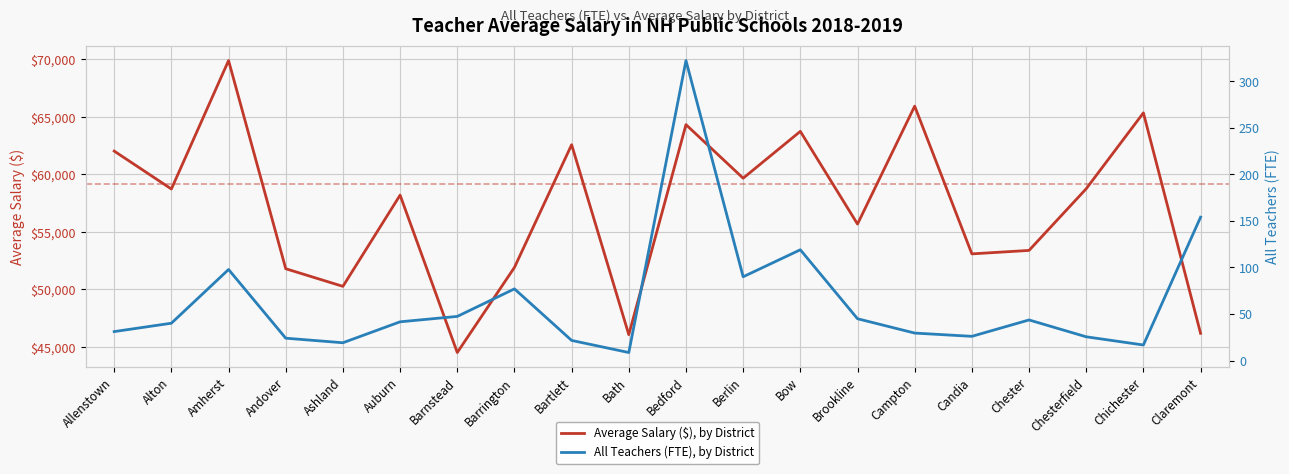

How many lines are shown in the chart?

2